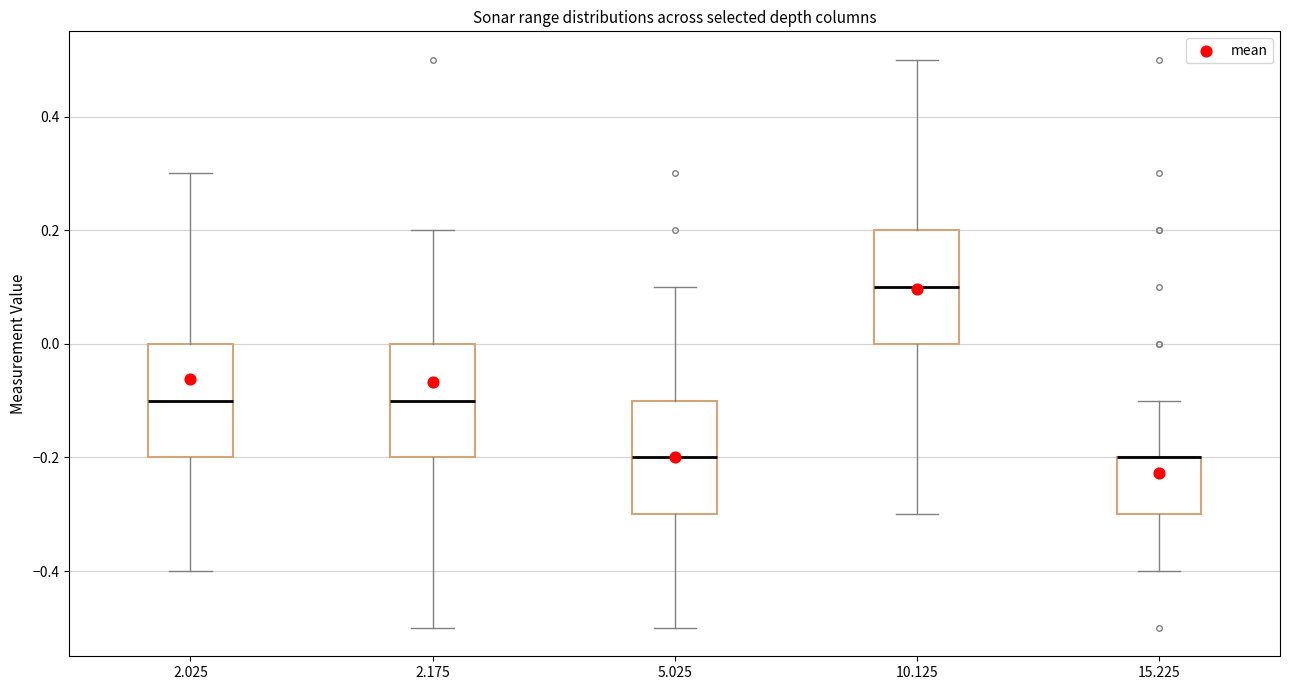

Reading left to right, transcribe this box plot: for each box, give where its median line is, the range the box spans, and where its two whiskers end, as read against the y-axis. The values are not printed on the chart, so give them approximately, as read against the axis.

2.025: median -0.1, box -0.2 to 0.0, whiskers -0.4 to 0.3
2.175: median -0.1, box -0.2 to 0.0, whiskers -0.5 to 0.2
5.025: median -0.2, box -0.3 to -0.1, whiskers -0.5 to 0.1
10.125: median 0.1, box 0.0 to 0.2, whiskers -0.3 to 0.5
15.225: median -0.2 (drawn on the box's upper edge), box -0.3 to -0.2, whiskers -0.4 to -0.1